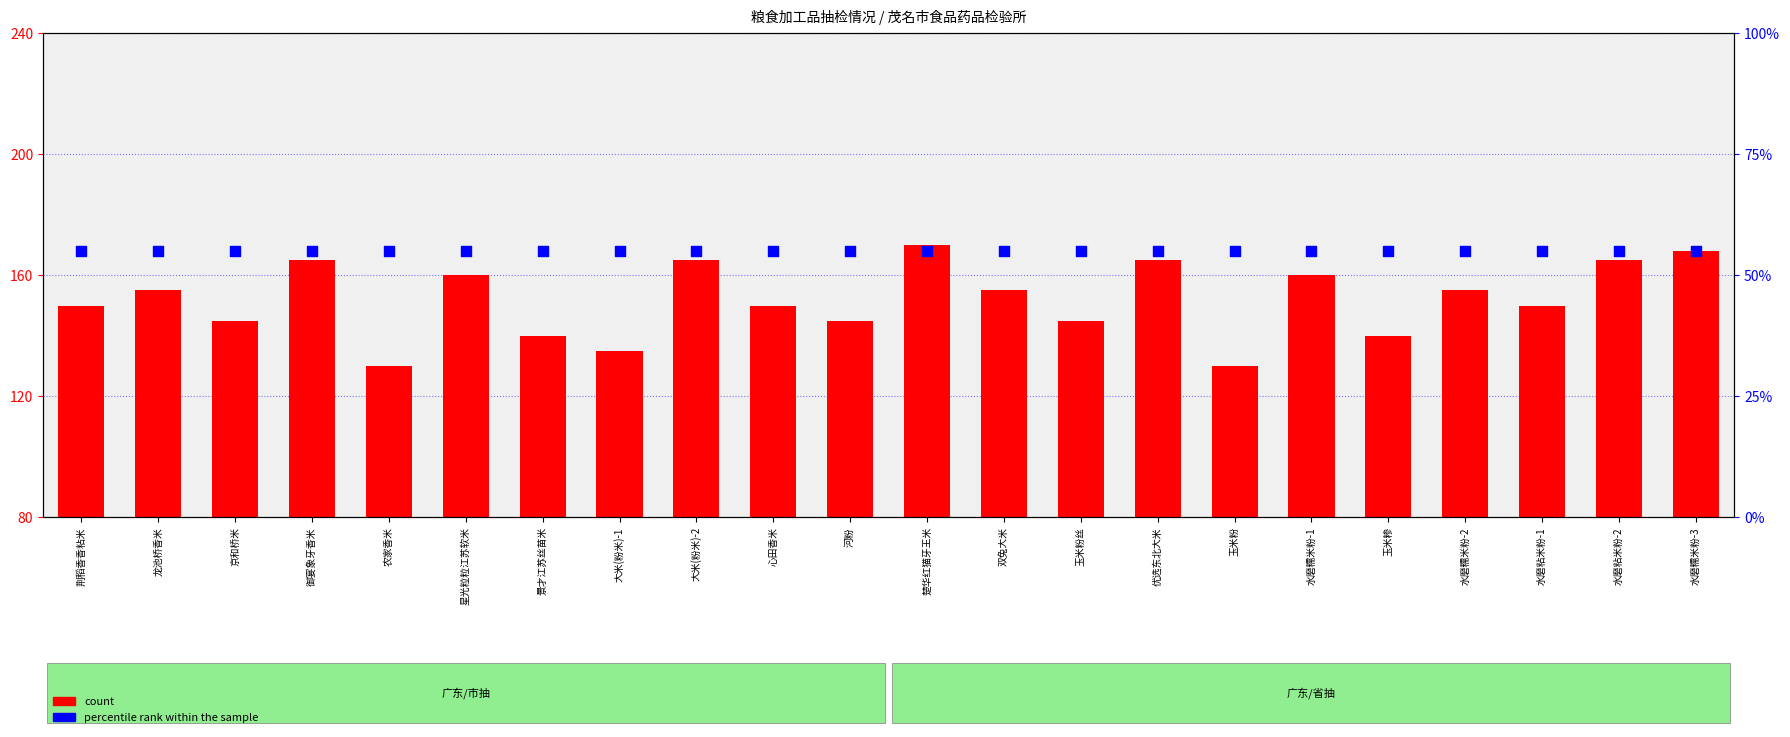

What are all the series names shown in the legend?

count, percentile rank within the sample